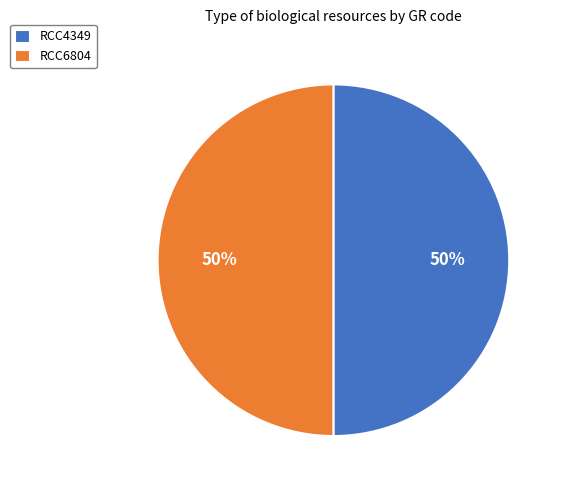

What is the ratio of the value at RCC6804 to the value at RCC4349?

1.0